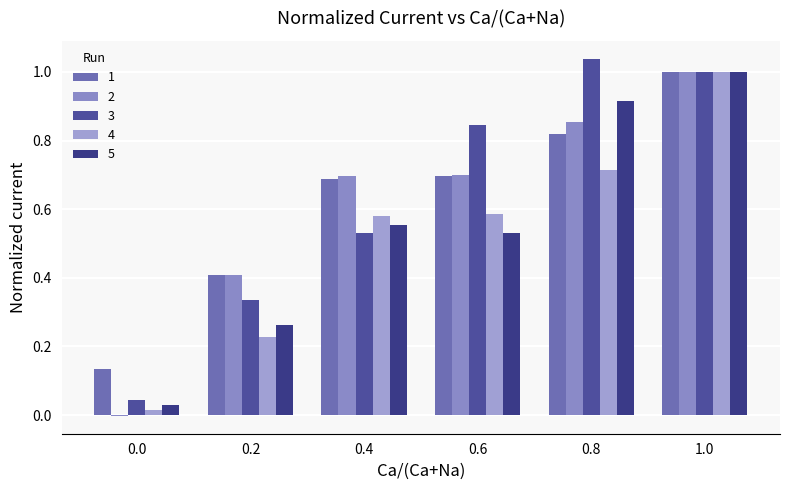

What is the difference between the 4 values at 0.0 and 1.0?

1.0